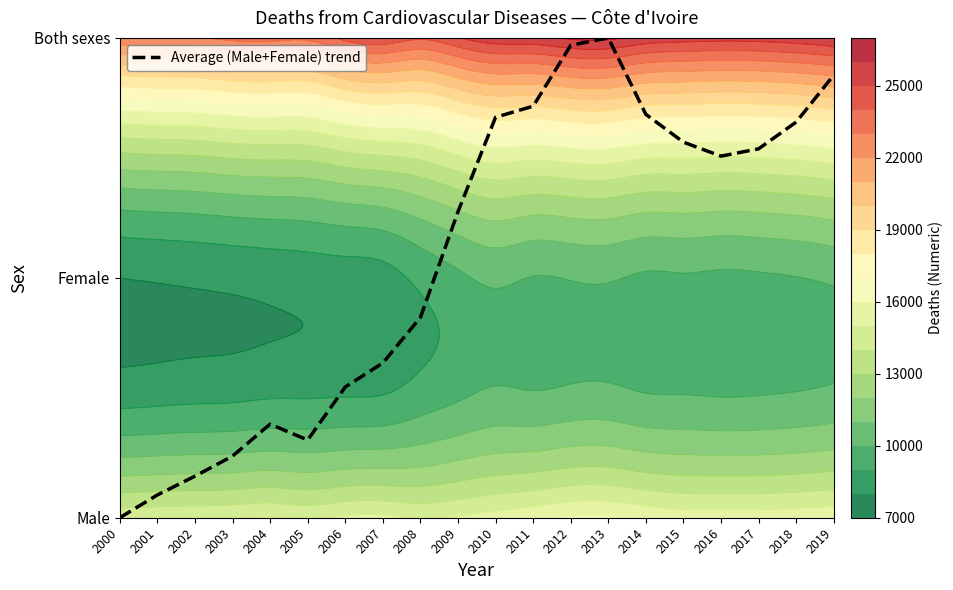

Which has a higher value, 2005 or 2008?

2008